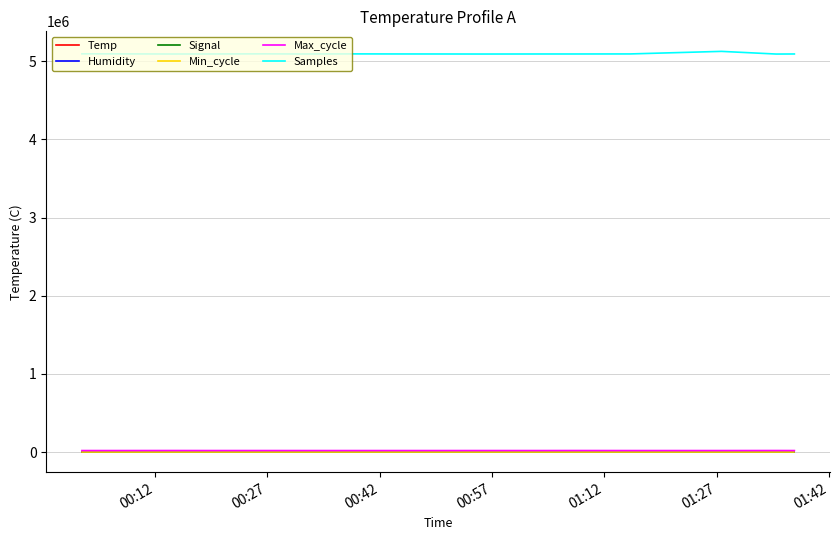

Which series has the widest spread of values?

Samples